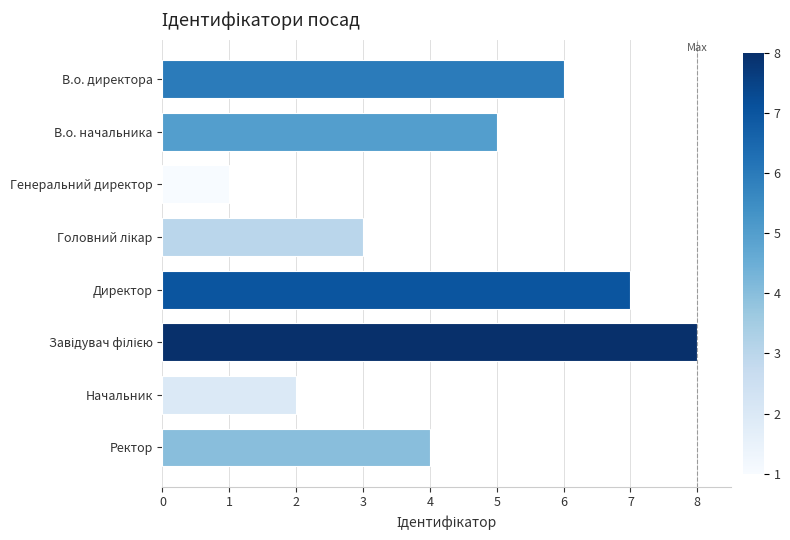

Reading bottom to top, list all the values displayed in this chart.

4	2	8	7	3	1	5	6